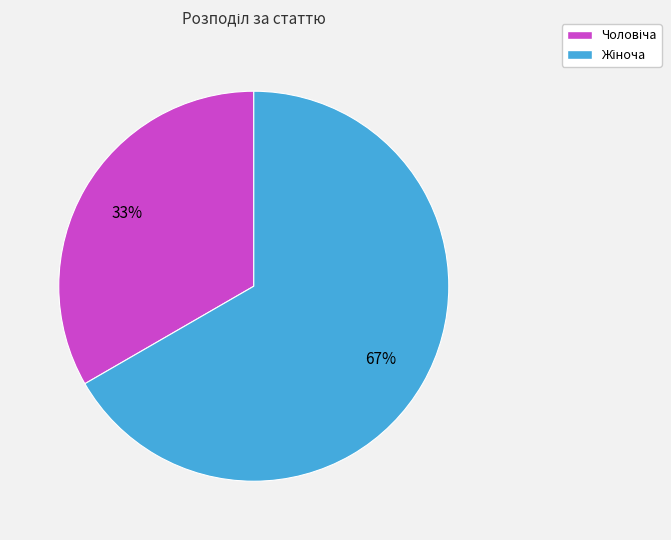

To the nearest percent, what is the average slice percentage?

50%